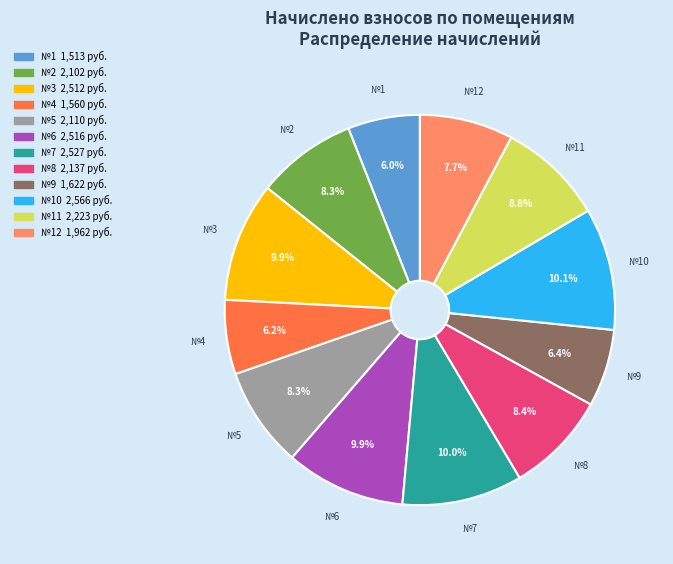

What is the ratio of the value at №6 to the value at №10?

1.0